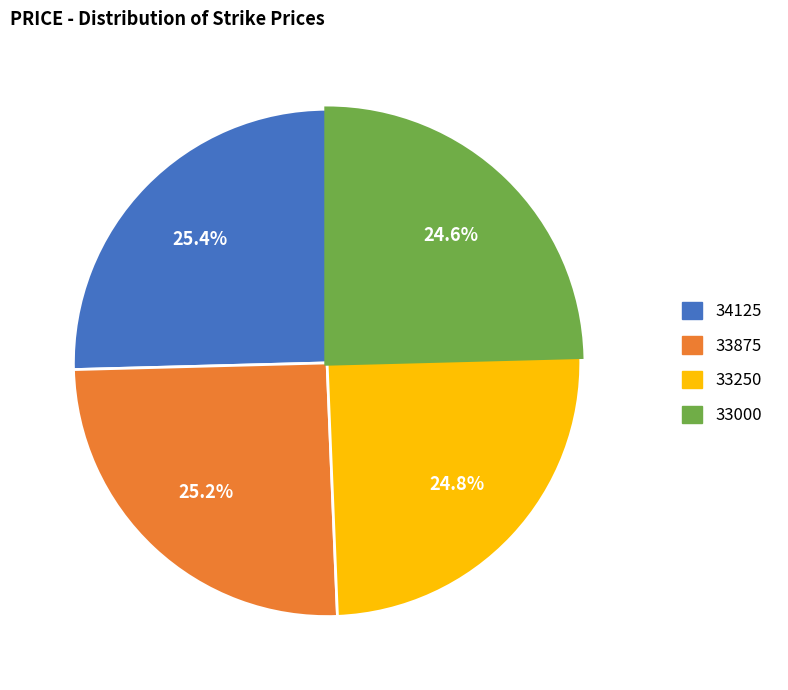

Is there any slice that represents more than half of the pie?

No